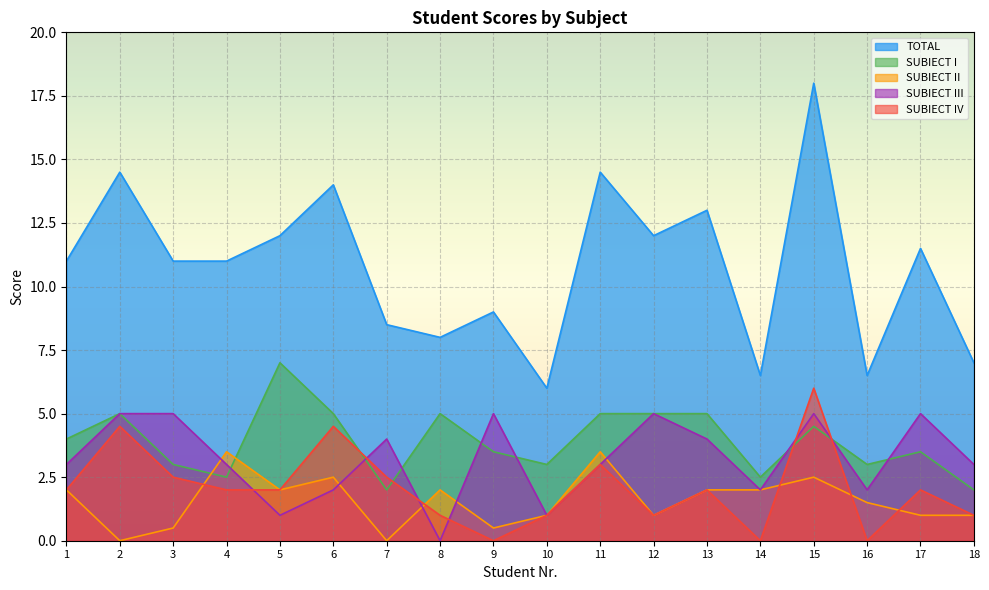

What is the value of the SUBIECT III point at the 9th from the left?

5.0